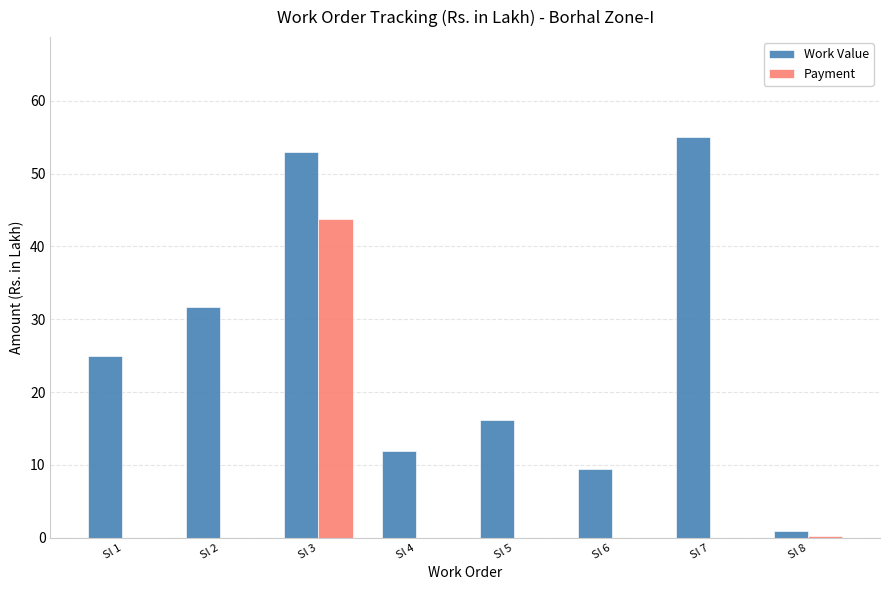

Which series has the largest range (max minus min)?

Work Value